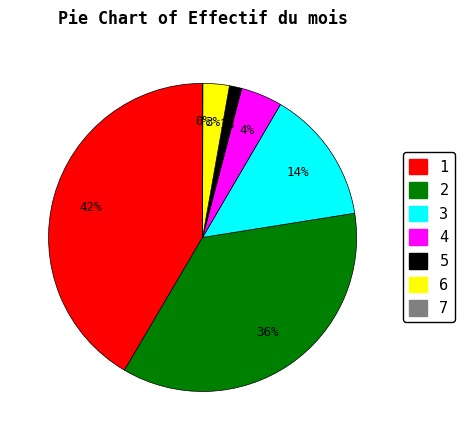

To the nearest percent, what portion does 6 represent?

3%